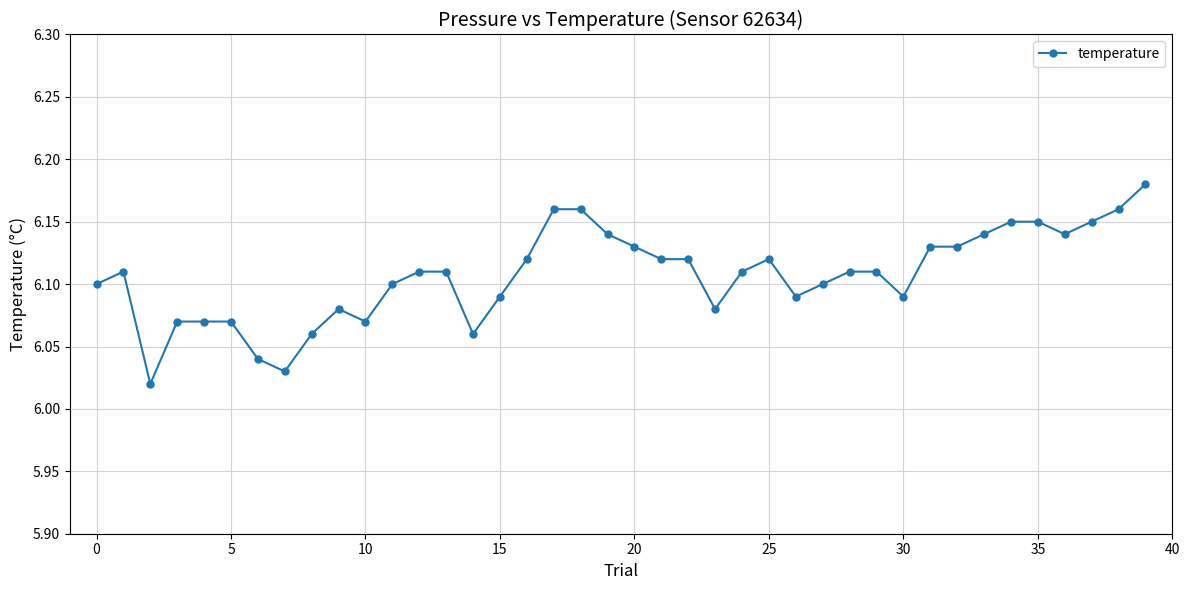

What is the sum of all values?

244.3